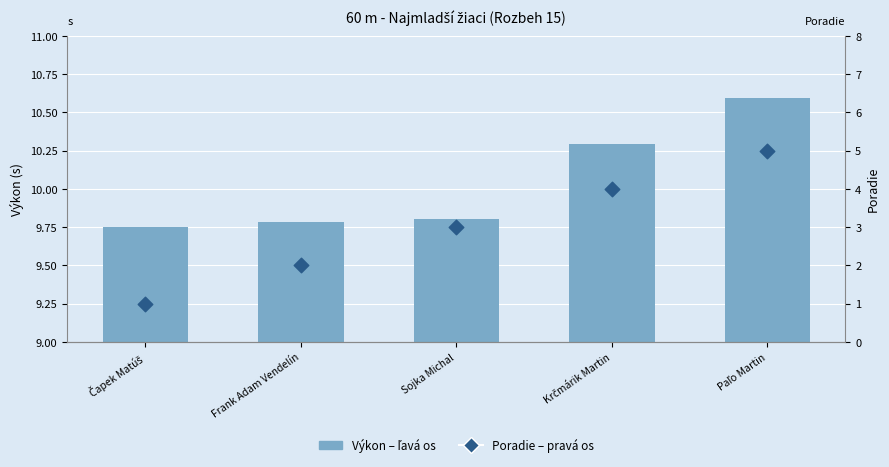

Which series reaches the maximum Y coordinate?

Výkon (ľavá os)